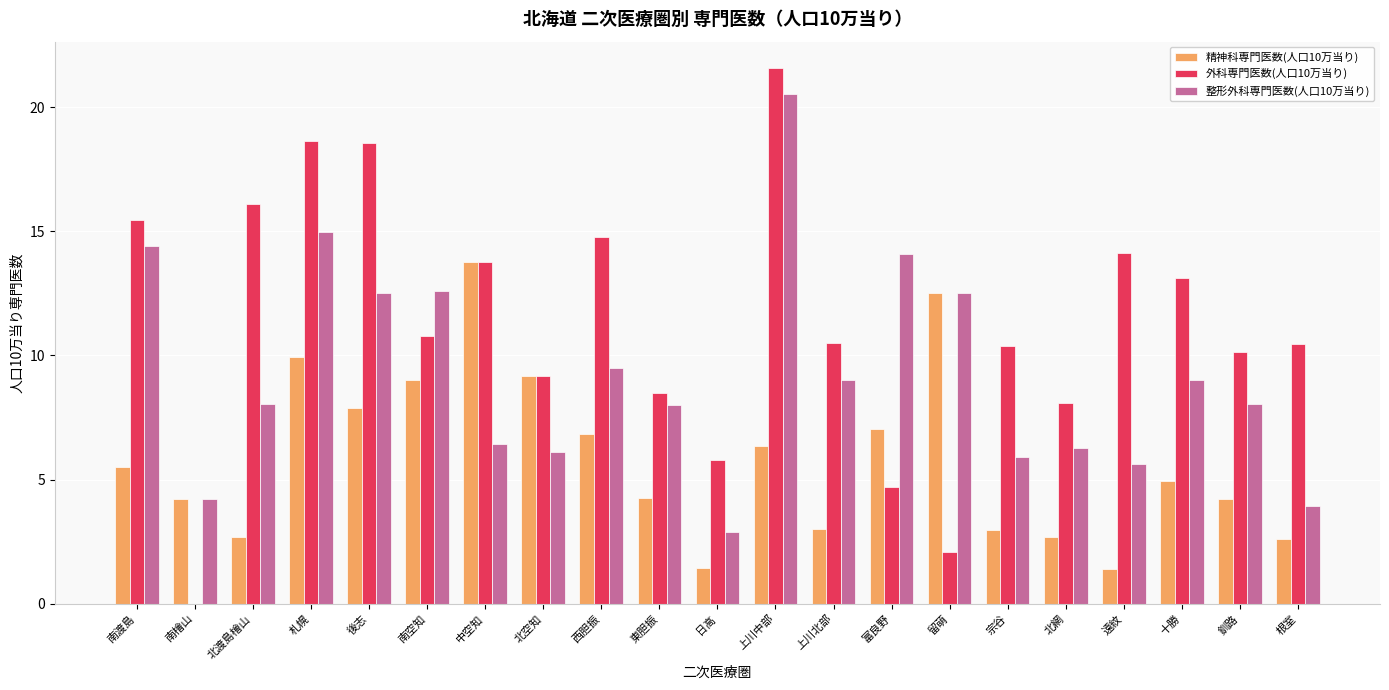

At which category does the chart reach its peak across all series?

上川中部